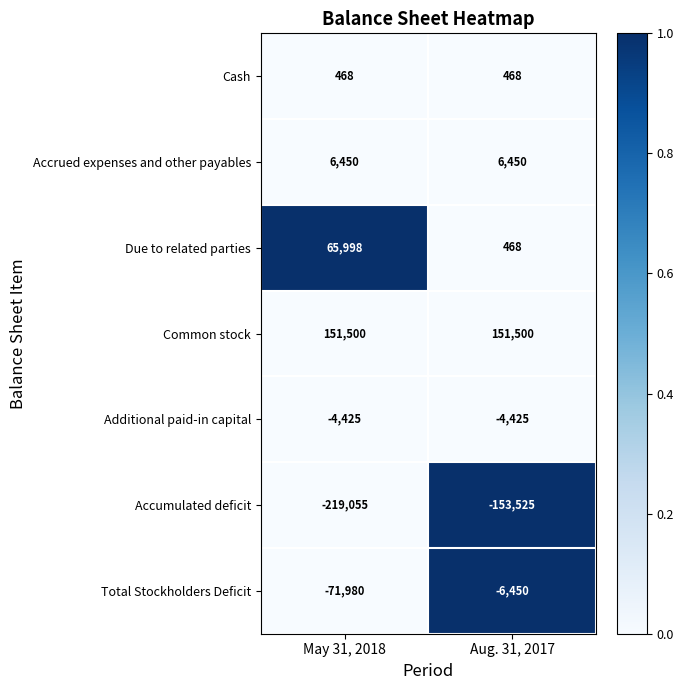

What is the maximum value for Common stock?

151500